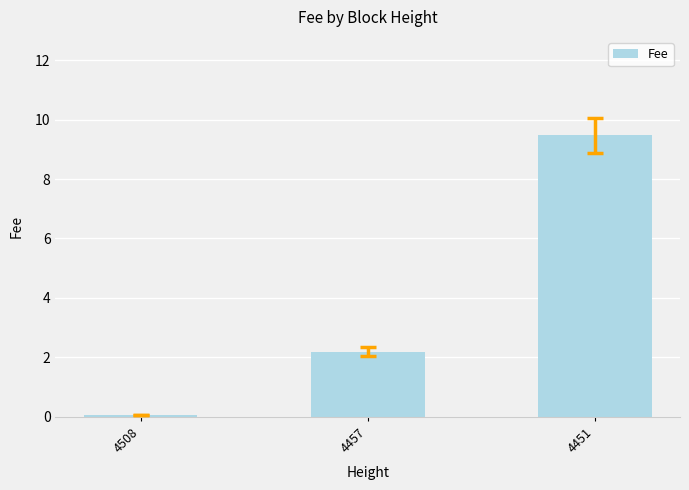

How many data points does each series have?

3